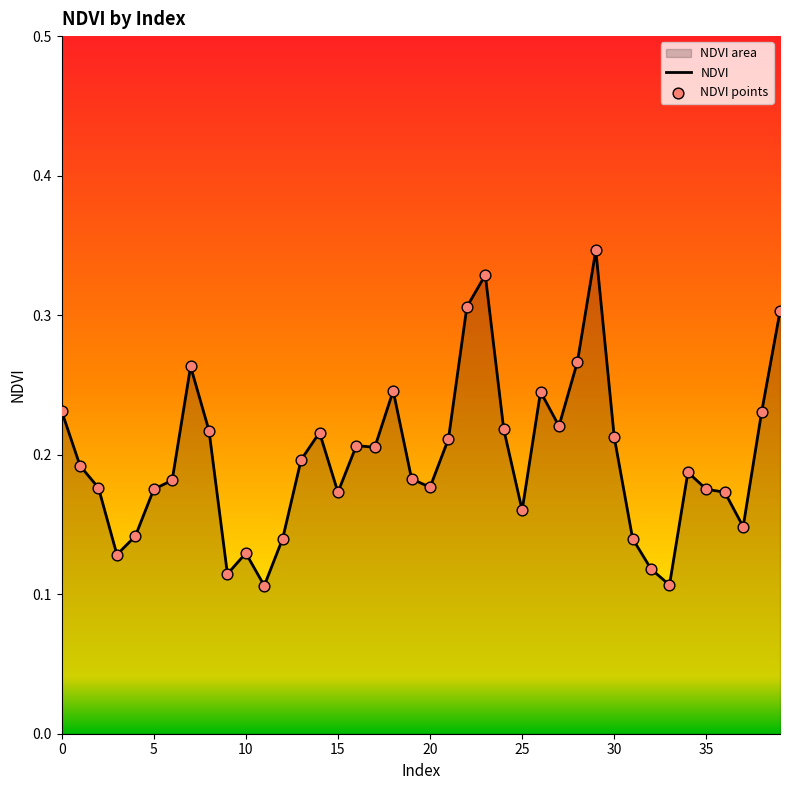

Which series contains the highest Y value?

NDVI